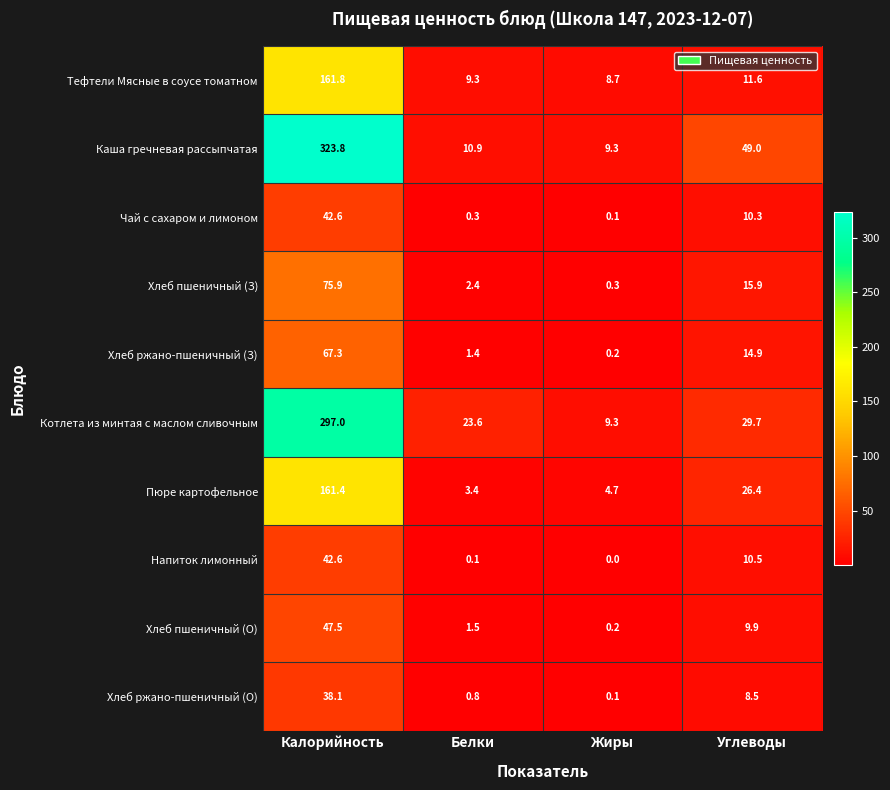

Where does the Пюре картофельное series first go above 26?

Калорийность